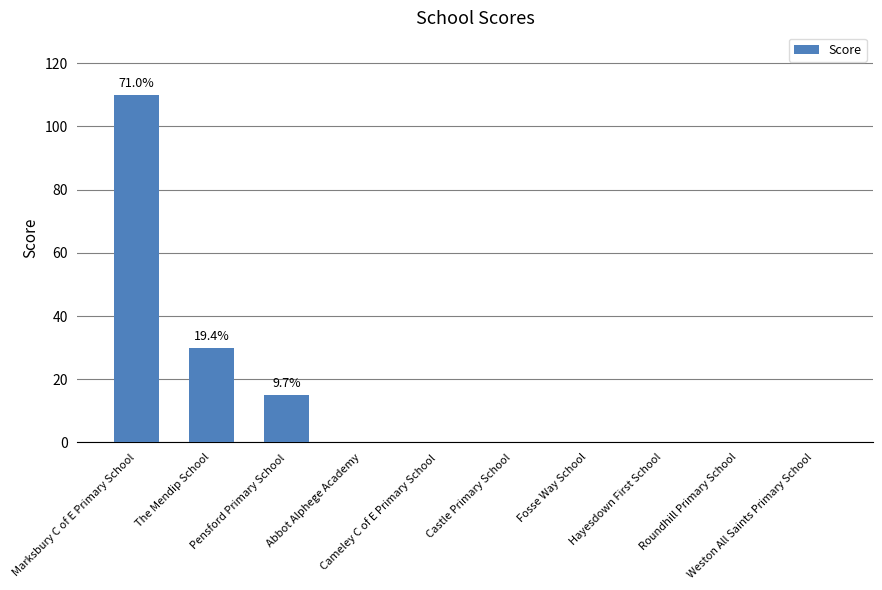

What is the sum of all values?

155